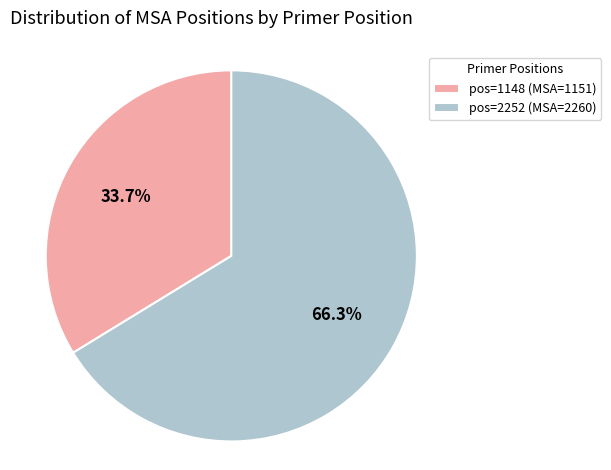

What is the smallest slice in the pie chart?

pos=1148 (MSA=1151)